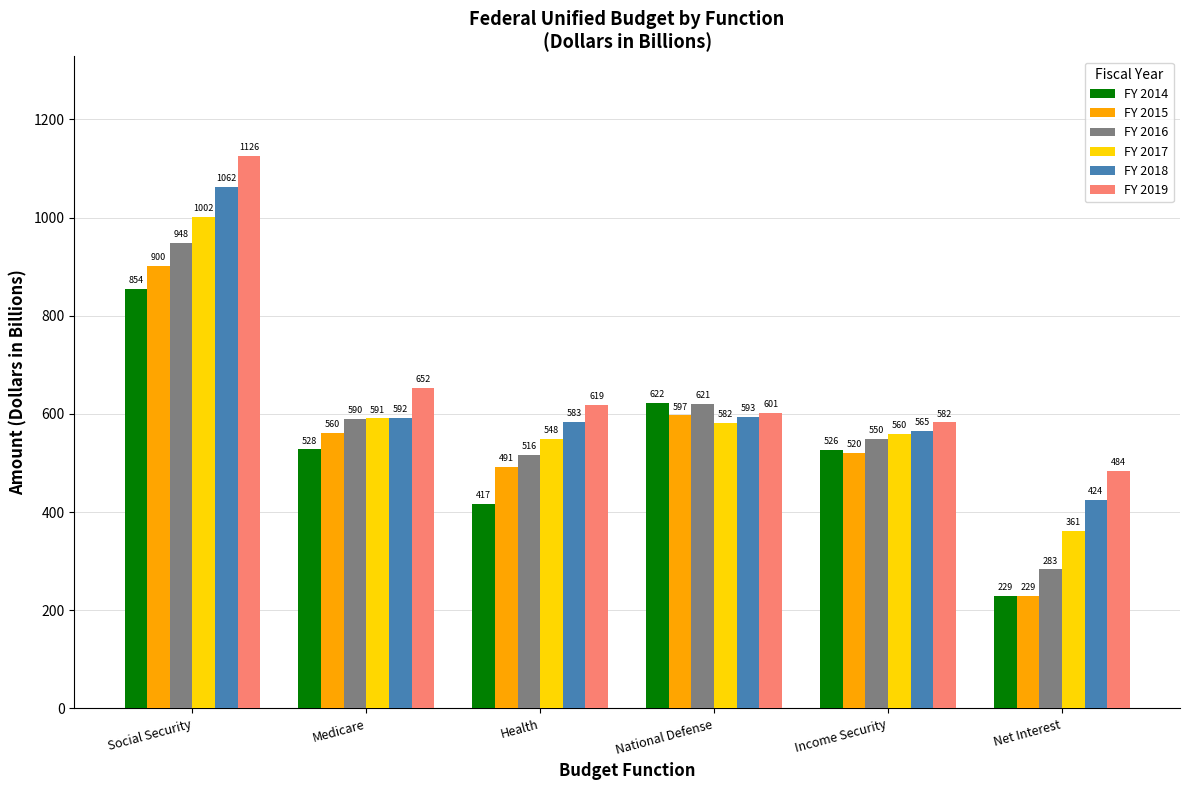

At how many categories does at least one series exceed 878?

1